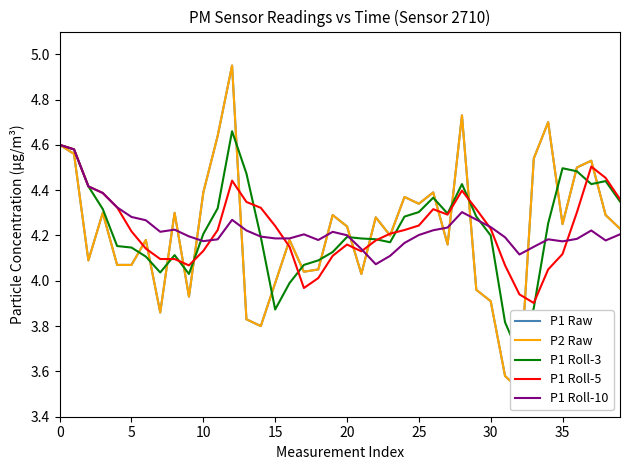

Rank the series by their maximum value, from highest to lowest.

P1 Raw, P2 Raw, P1 Roll-3, P1 Roll-5, P1 Roll-10